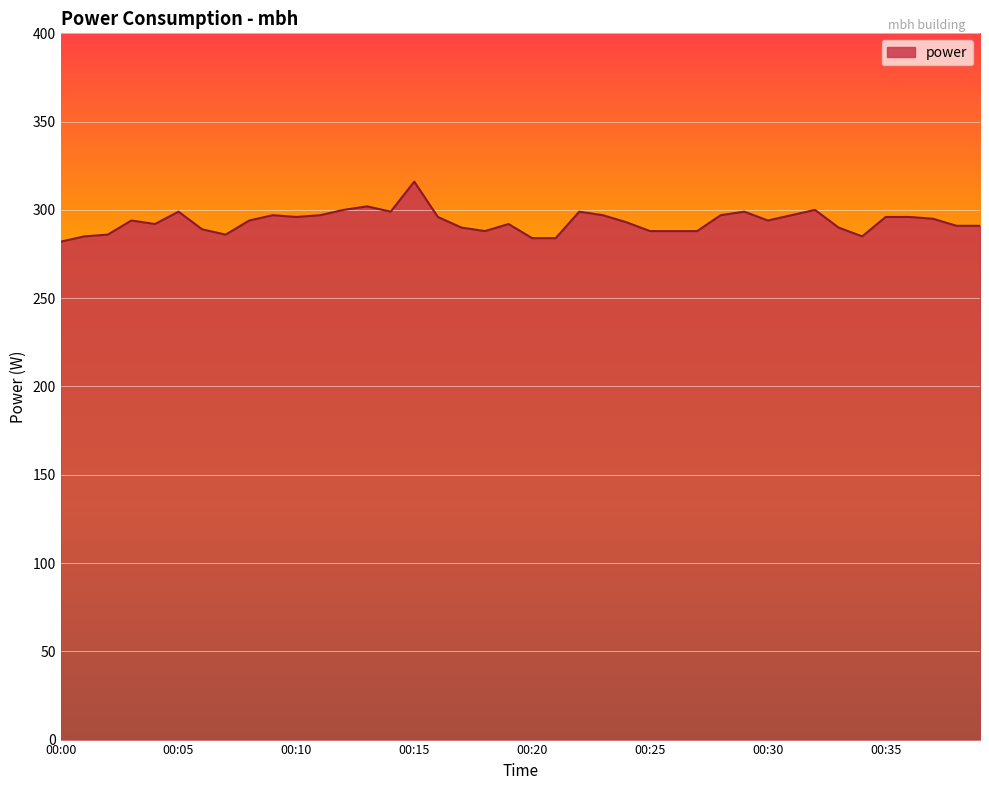

What is the difference between the maximum and second lowest values?

32